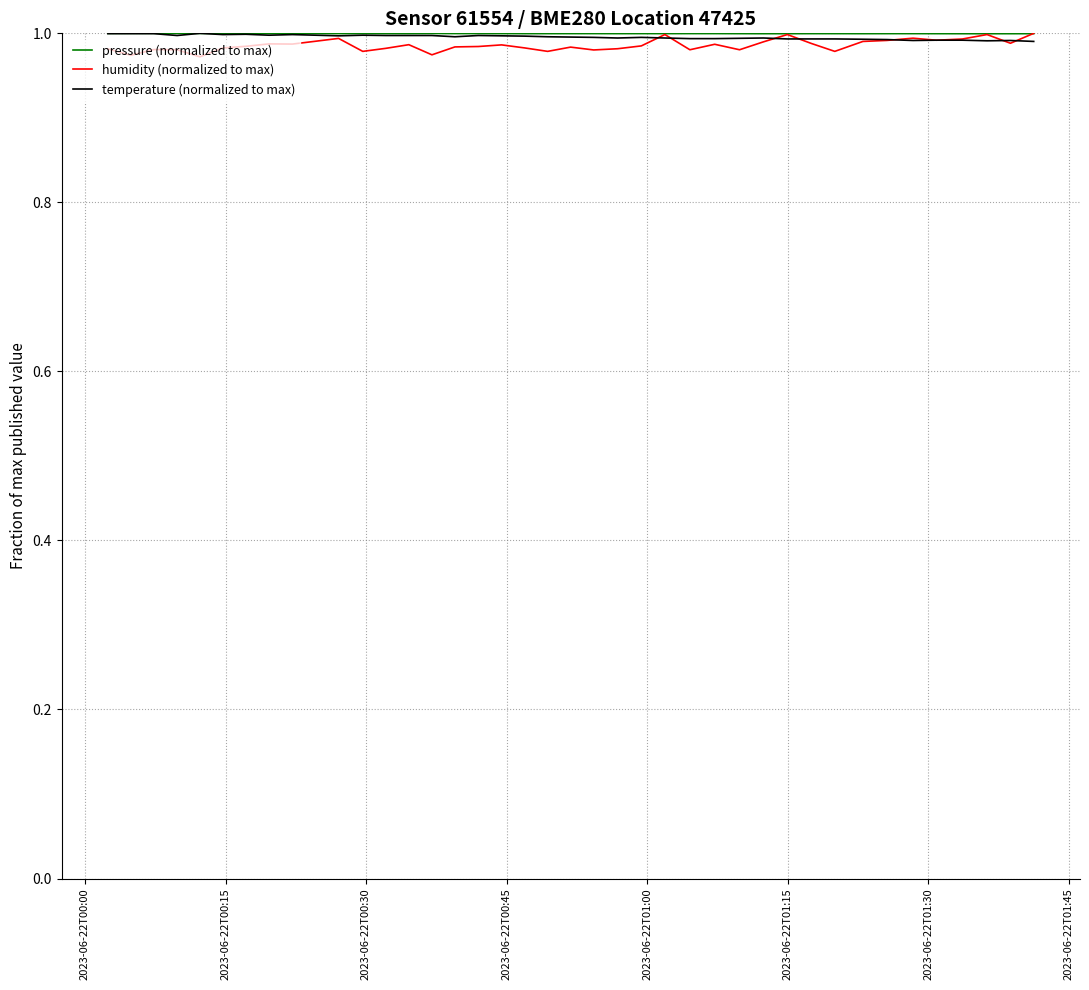

Does the chart have visible grid lines?

Yes